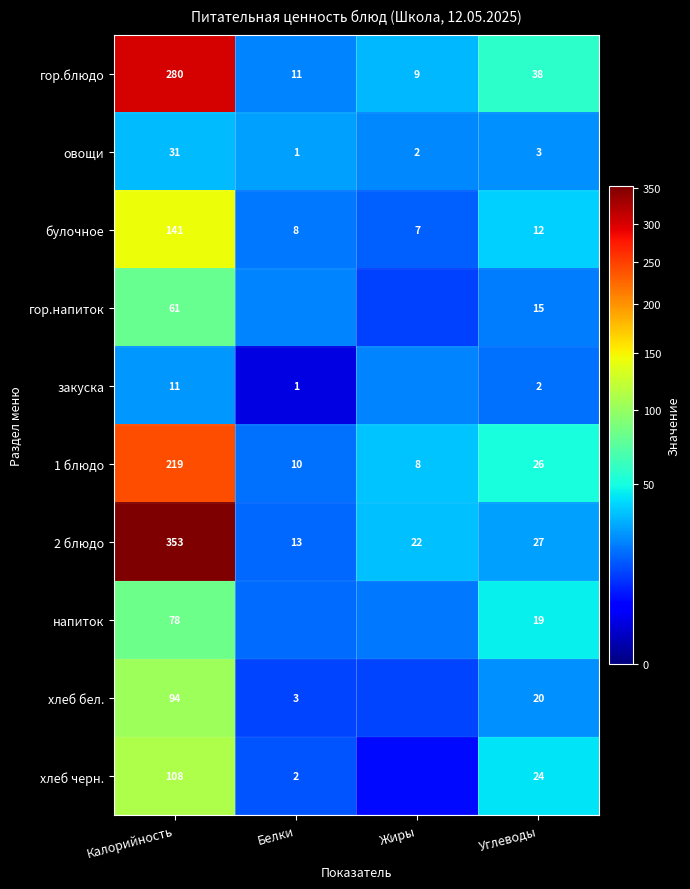

Which category has the highest value in the овощи series?

Калорийность